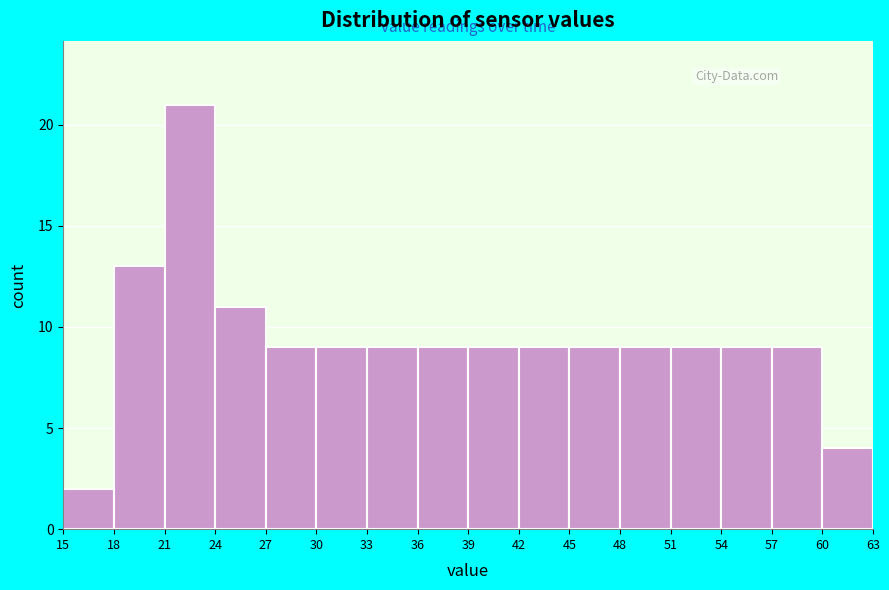

Over which range of the x-axis is the bar tallest?

21 to 24